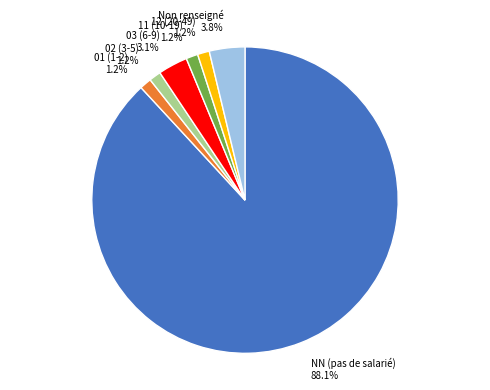

Approximately how many times larger is the value at 01 (1-2) compared to 11 (10-19)?

1.0